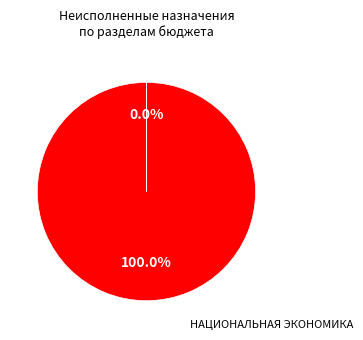

True or false: НАЦИОНАЛЬНАЯ ЭКОНОМИКА accounts for 99% of the total.

False